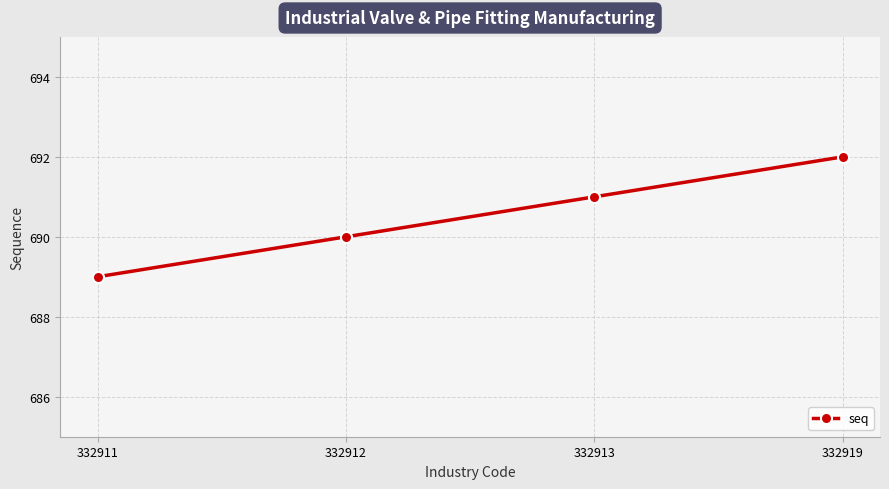

List the labels in order of value, smallest first.

332911, 332912, 332913, 332919